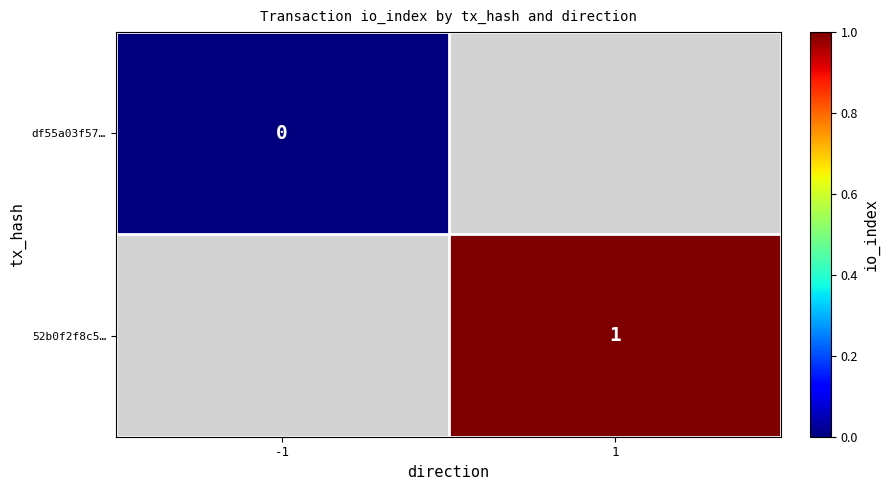

At how many categories does at least one series exceed 0?

1